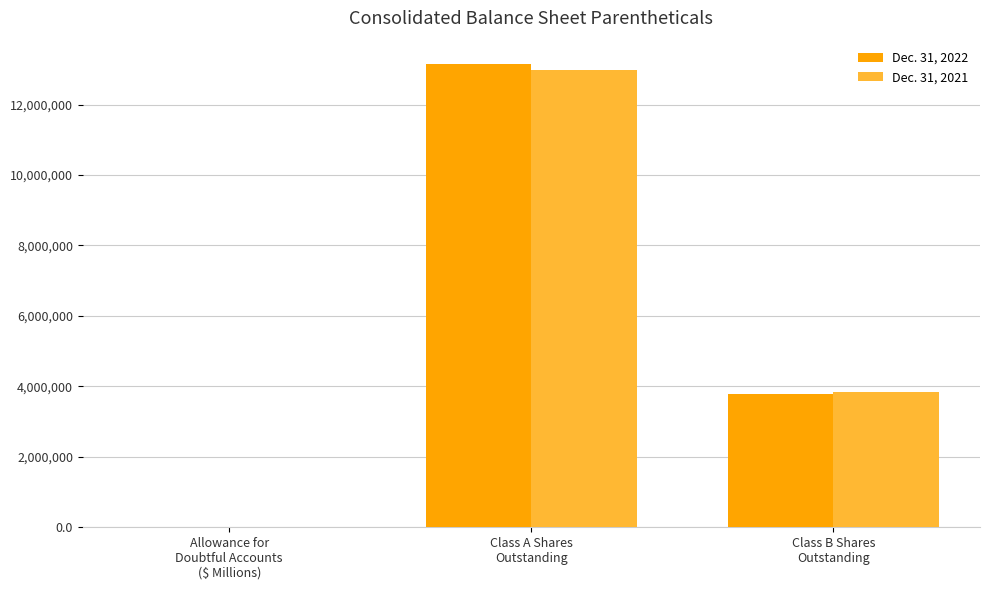

True or false: Dec. 31, 2022 has a value of 7797548.0 at Class A Shares
Outstanding.

False